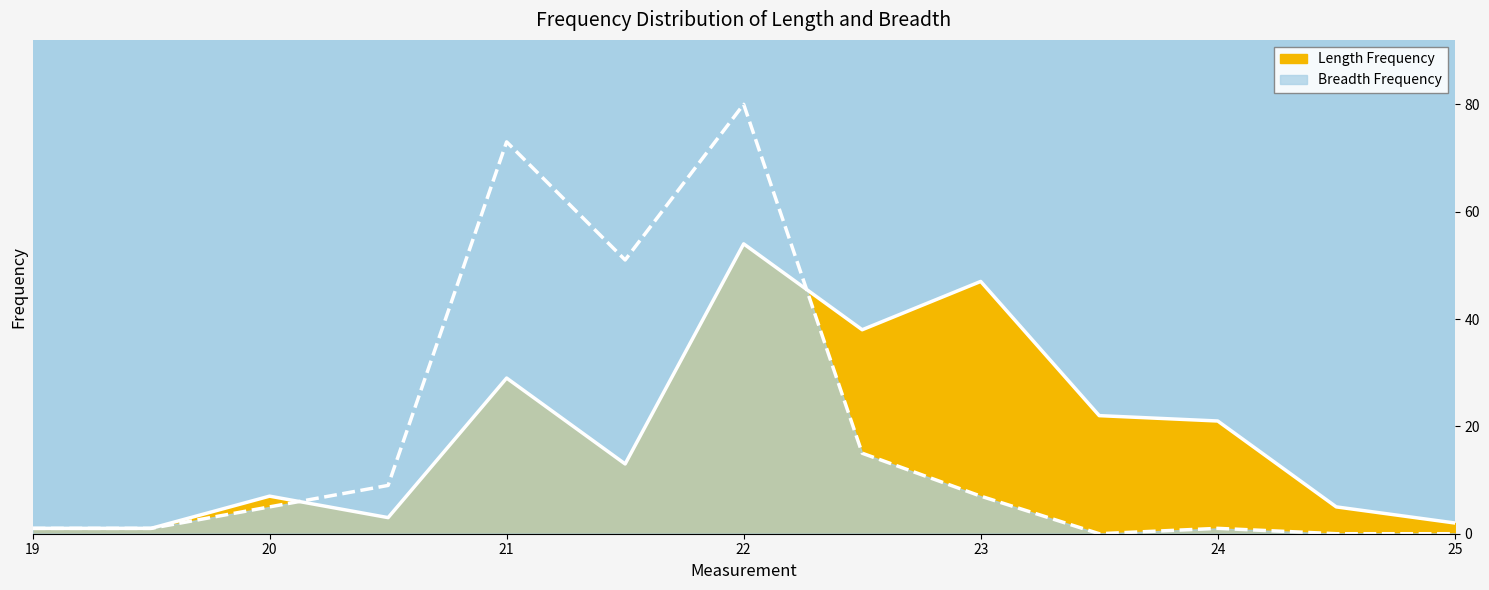

At which label is Breadth Frequency closest to 40?

21.5